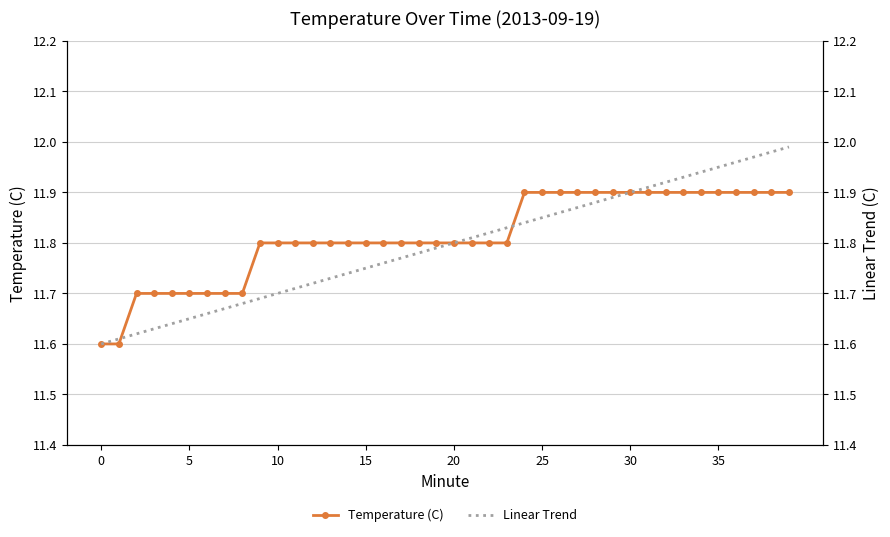

What is the minimum value for Temperature (C)?

11.6